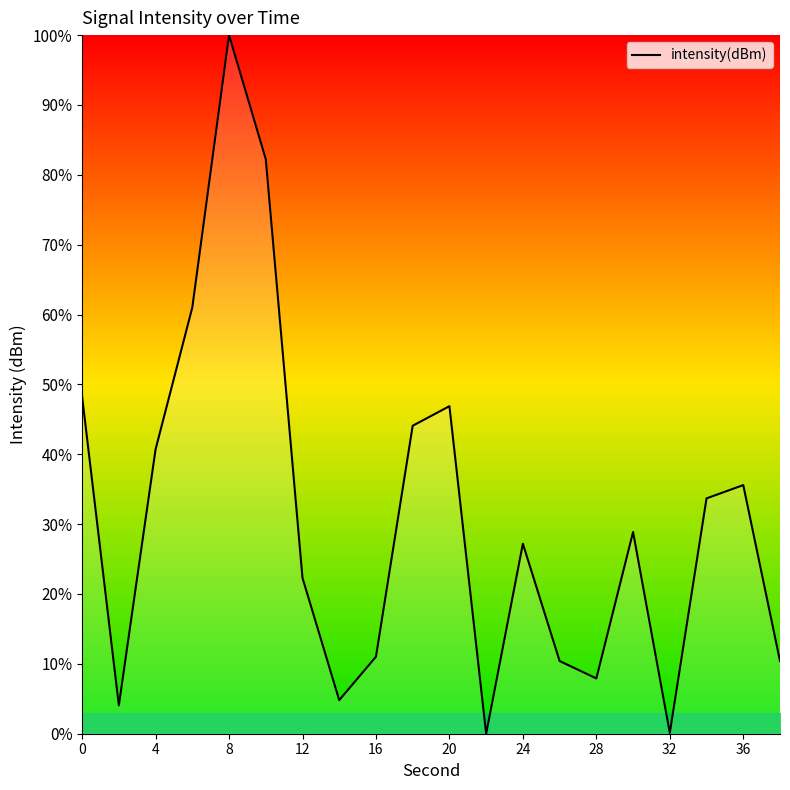

How many lines are shown in the chart?

1